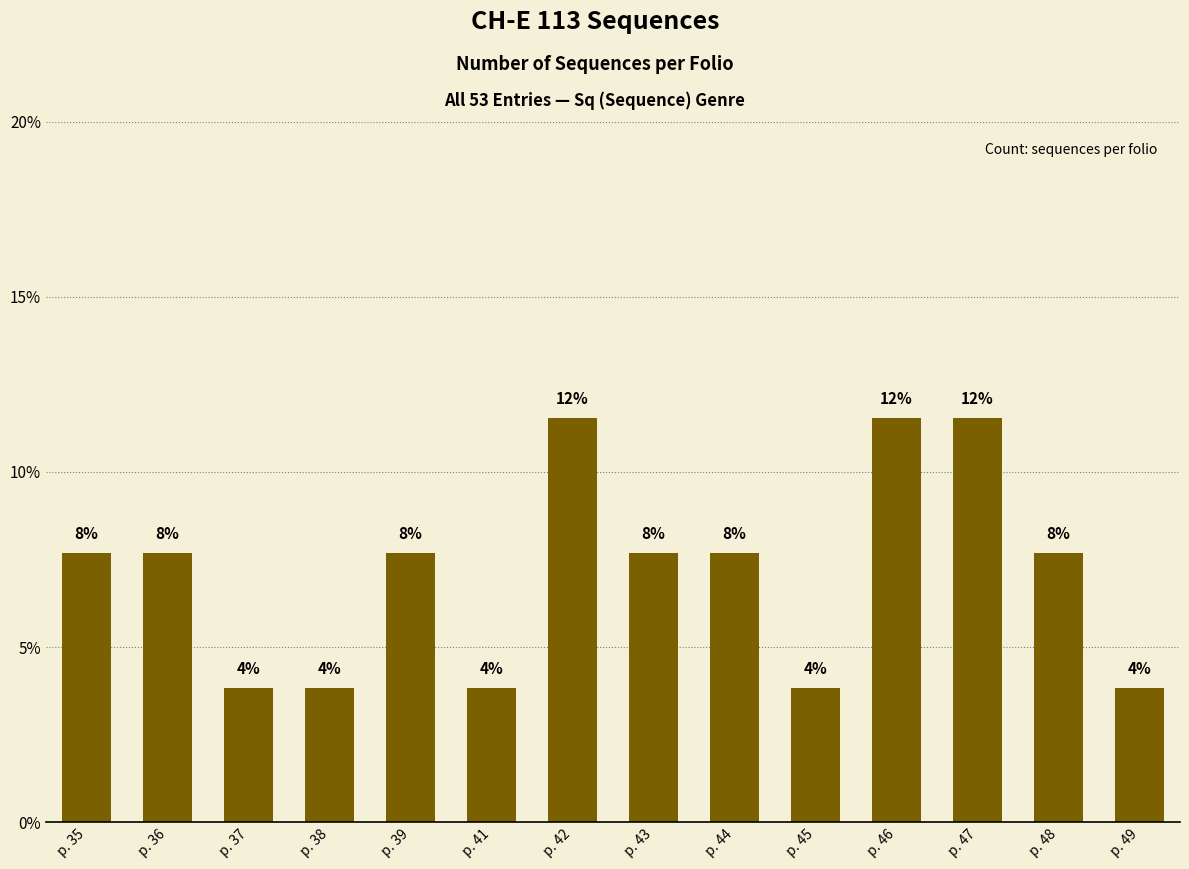

How many bars are there in total?

14